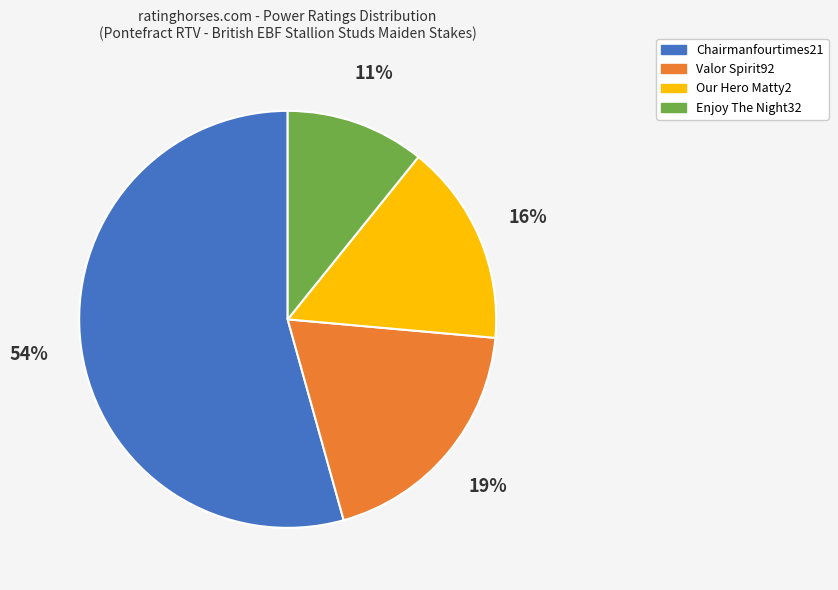

True or false: Chairmanfourtimes21 accounts for 54% of the total.

True